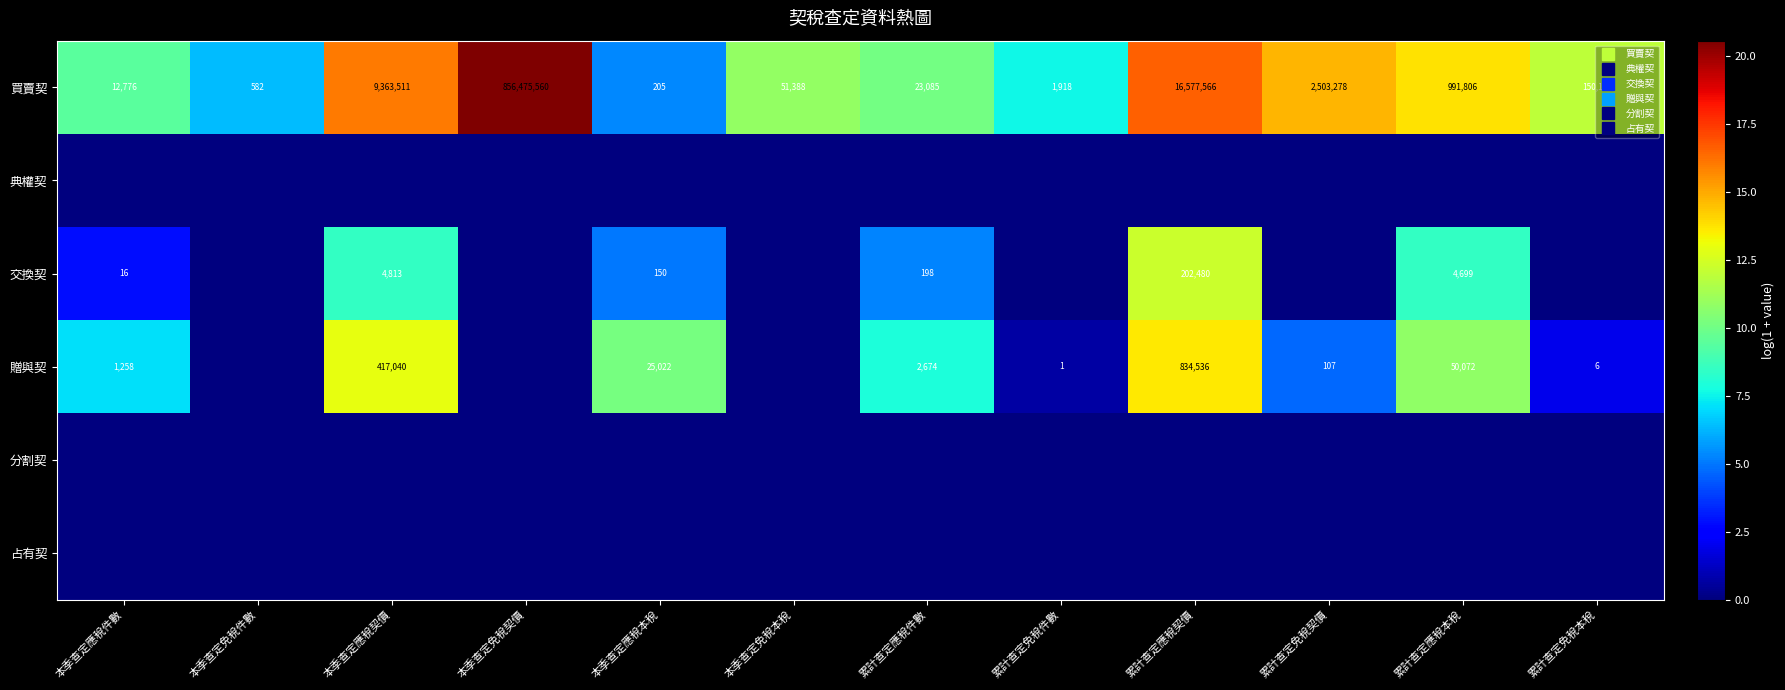

At how many categories does at least one series exceed 13?

5